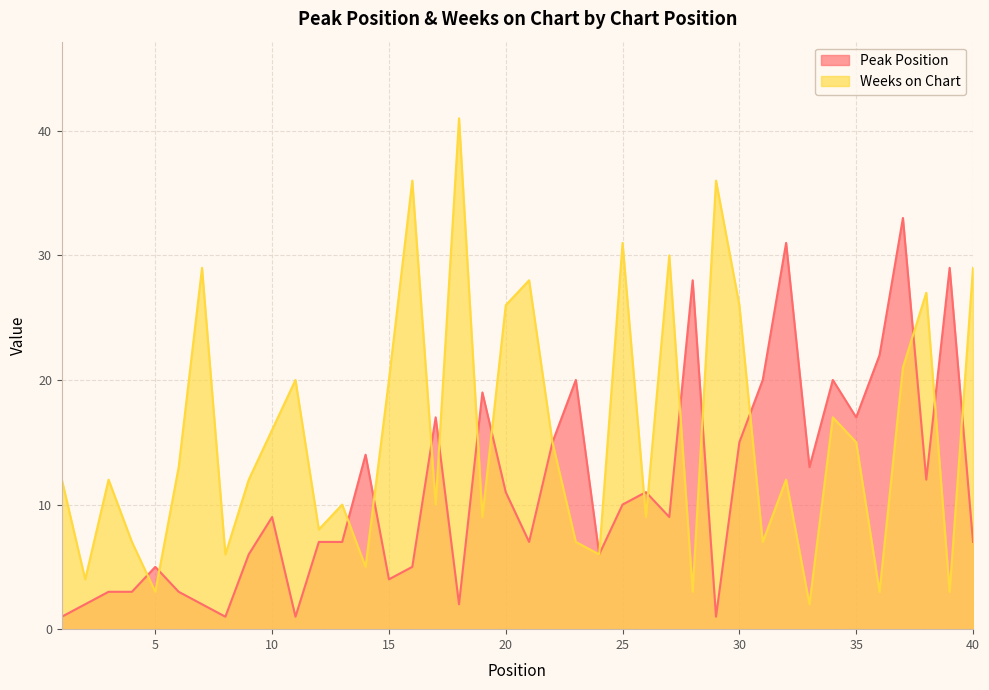

The Weeks on Chart series shows 12 at 32. True or false?

True